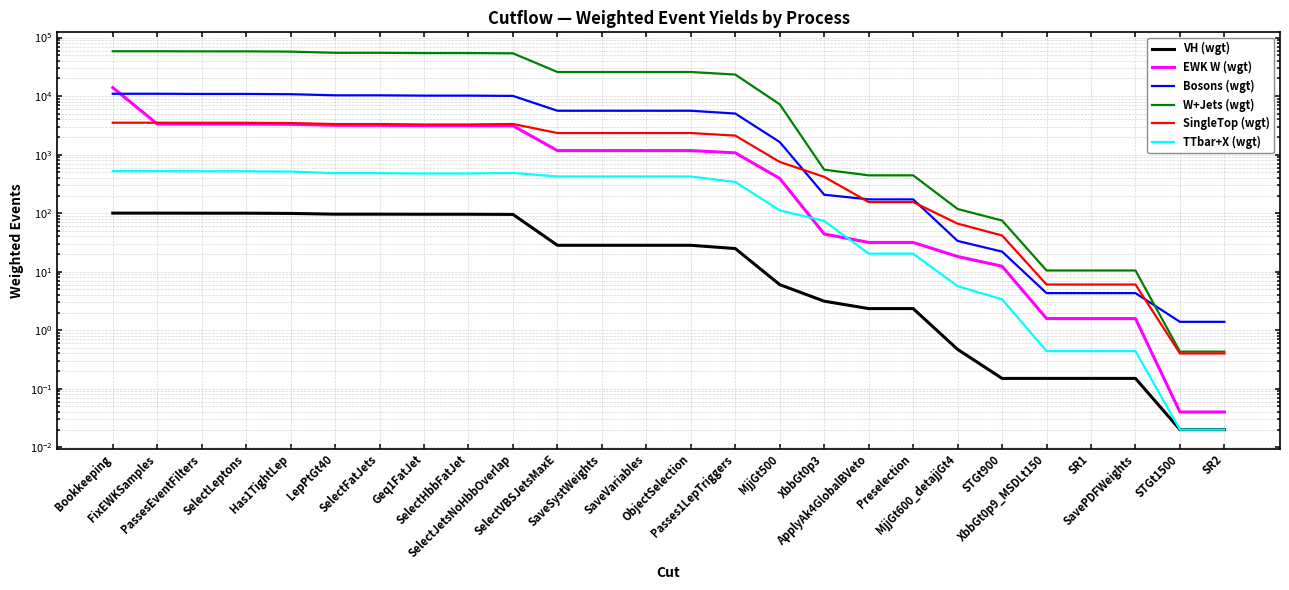

True or false: Bosons (wgt) and TTbar+X (wgt) cross at least once.

False